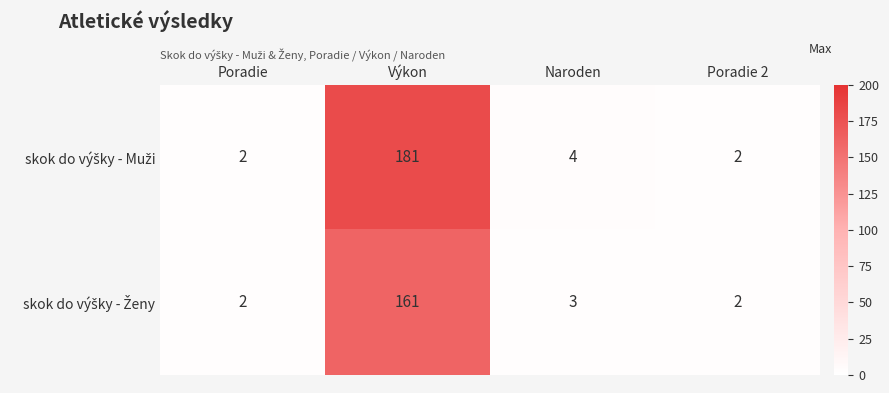

How many data points does each series have?

4